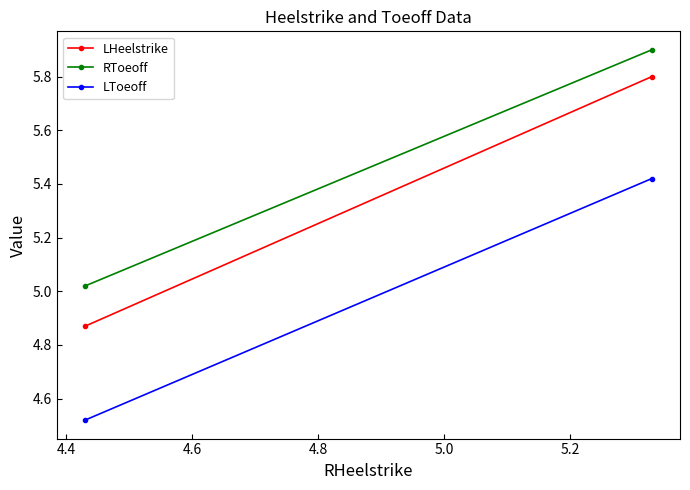

What is the highest value of the LToeoff series?

5.4